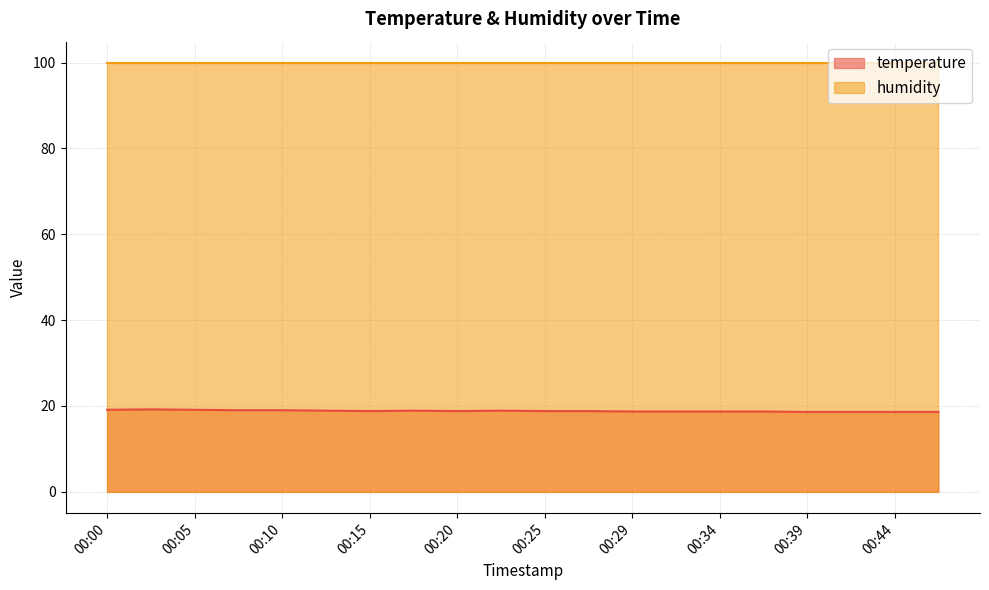

What is the value of the 2nd point from the left?

19.2